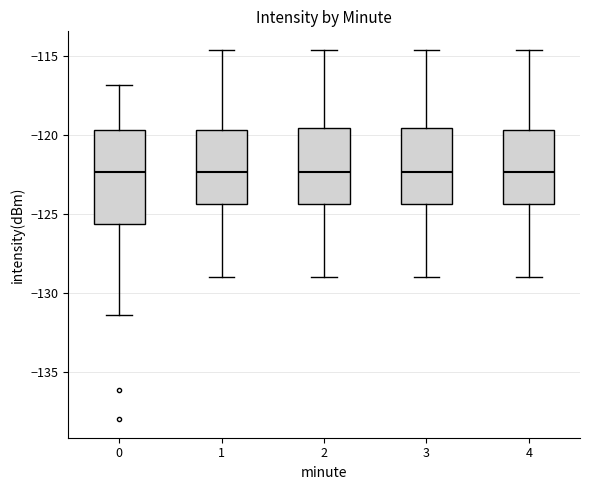

Reading left to right, read every box against the y-axis: the position of its median line, the range the box covers, and the ends of its whiskers. The values are not printed on the chart, so give them approximately, as read against the axis.

0: median -122.5, box -125.5 to -119.5, whiskers -131.5 to -117.0
1: median -122.5, box -124.5 to -119.5, whiskers -129.0 to -114.5
2: median -122.5, box -124.5 to -119.5, whiskers -129.0 to -114.5
3: median -122.5, box -124.5 to -119.5, whiskers -129.0 to -114.5
4: median -122.5, box -124.5 to -119.5, whiskers -129.0 to -114.5